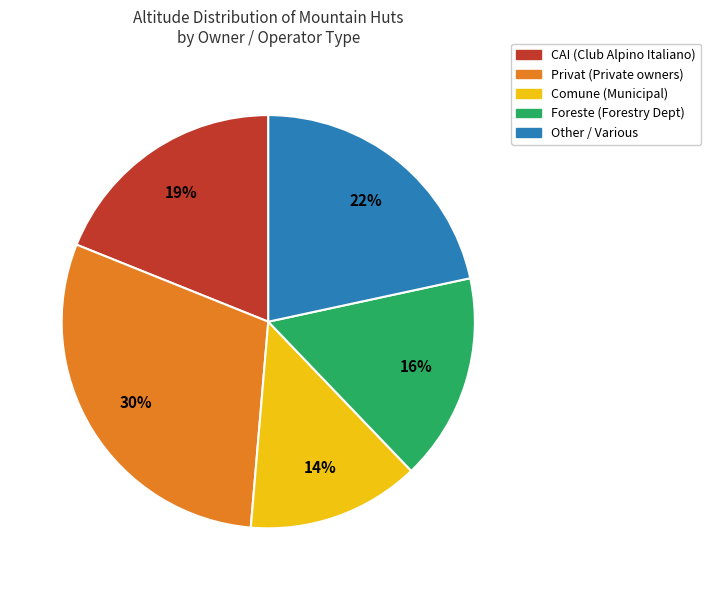

How many segments does this pie chart have?

5